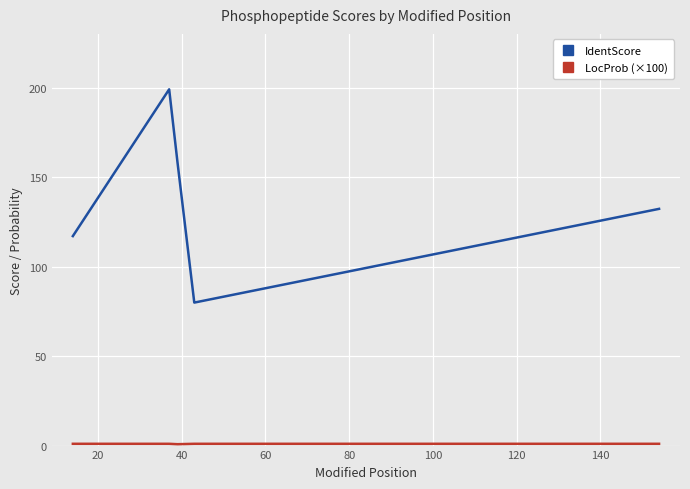

Which series has the largest total across all categories?

IdentScore